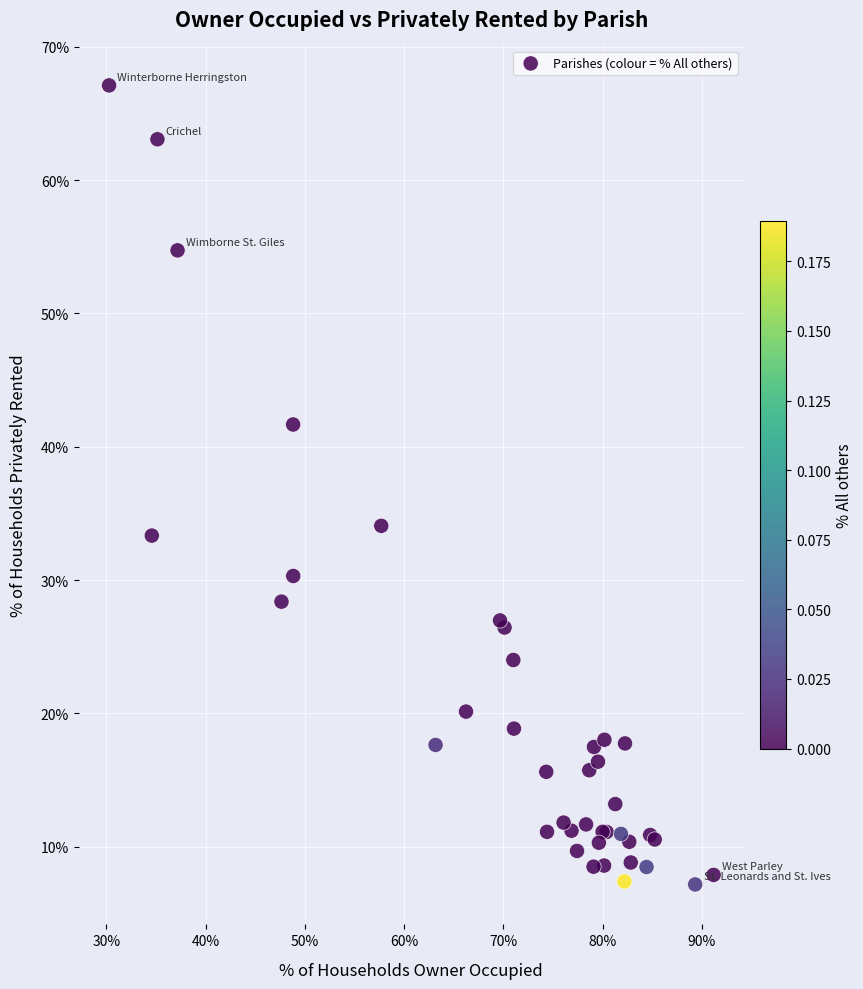

What Y value in the scatter plot is closest to 37?

34.1